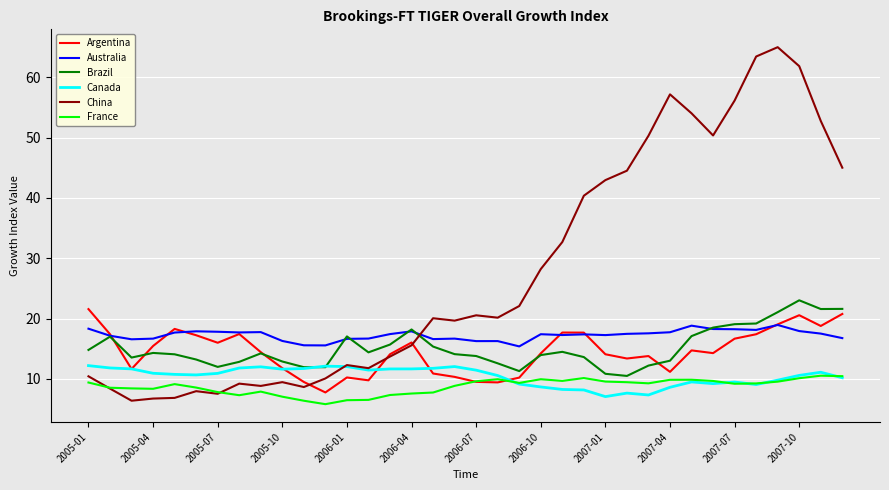

How many intersections are there between Canada and Brazil?

2